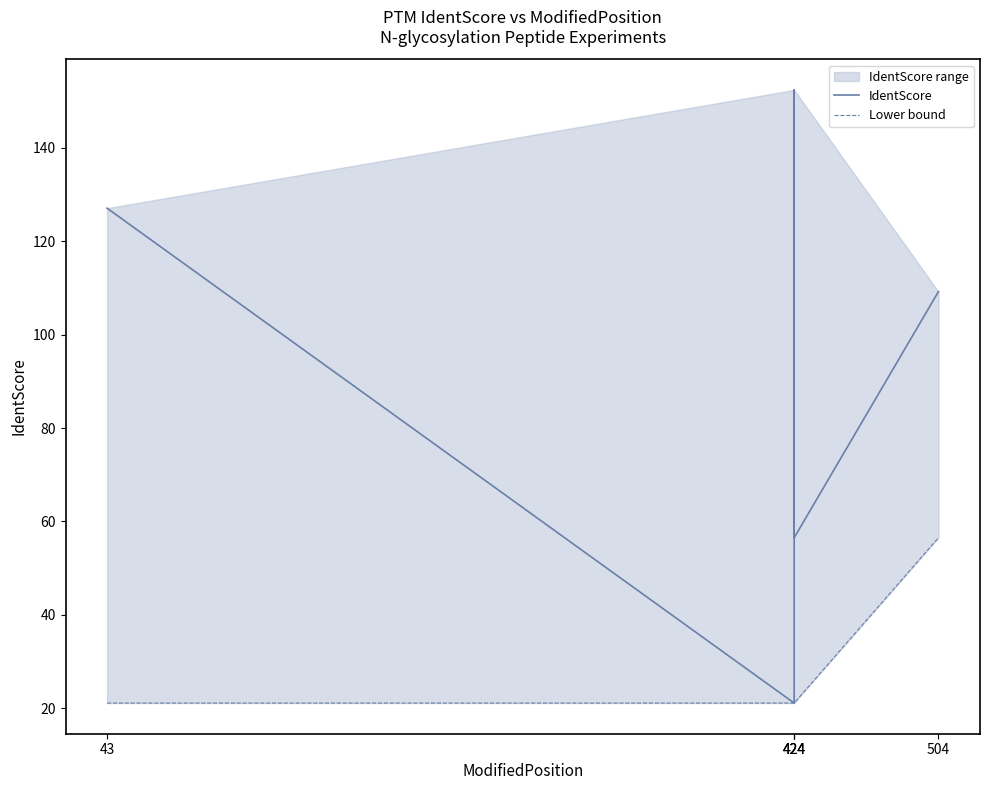

True or false: Lower bound and IdentScore intersect in this chart.

False